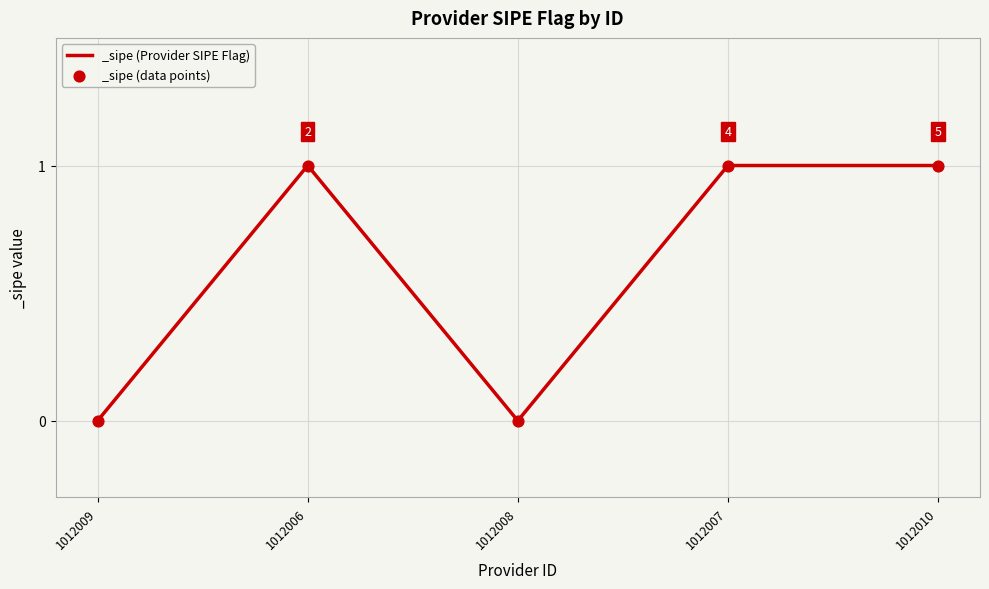

Between 1012006 and 1012009, which is larger?

1012006